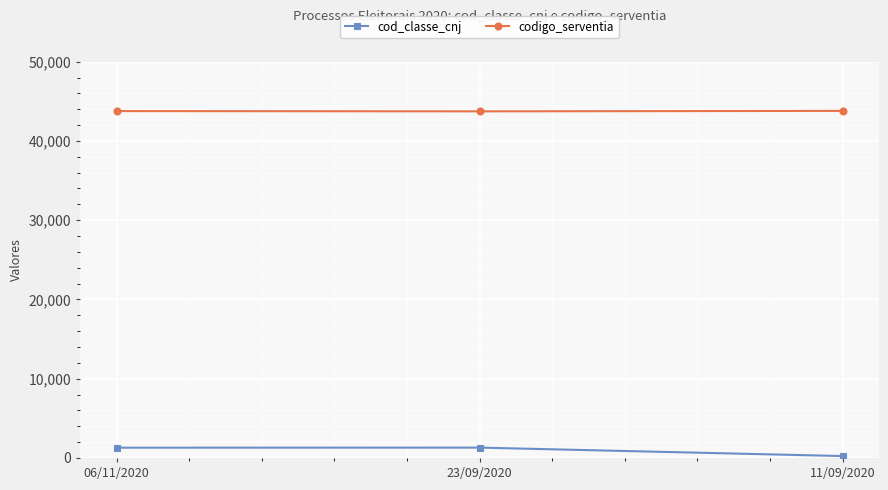

What is the difference between the maximum and minimum values in the codigo_serventia series?

58